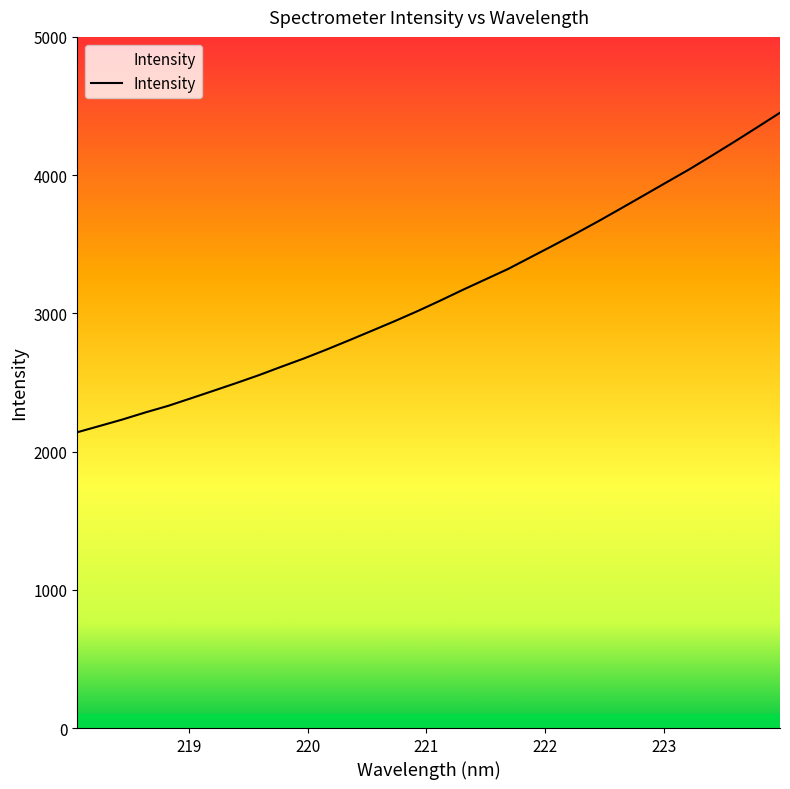

What is the greatest value displayed?

4451.3